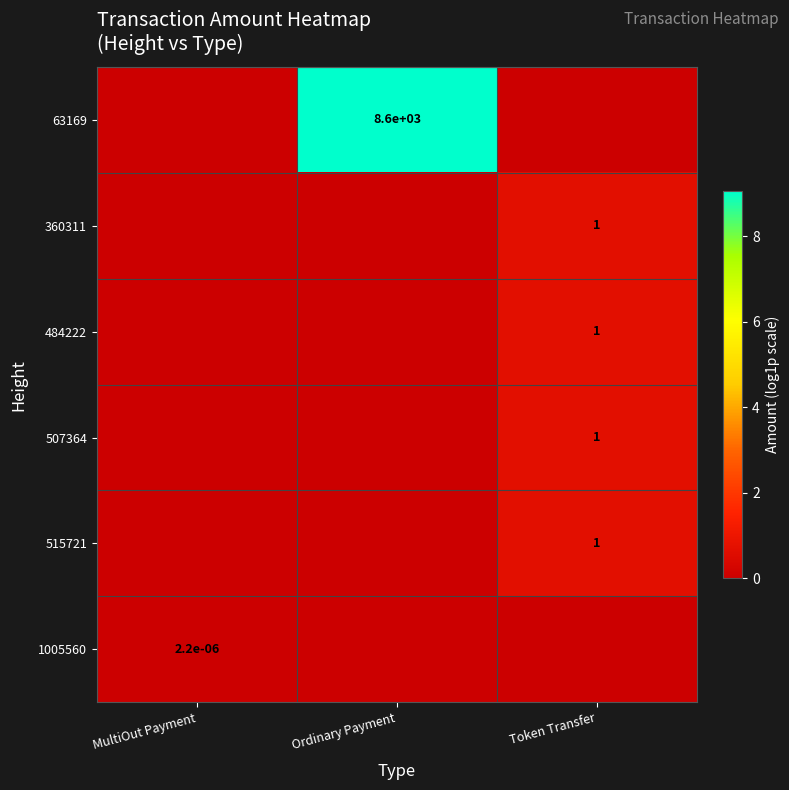

At which category is the sum across all series the highest?

Ordinary Payment